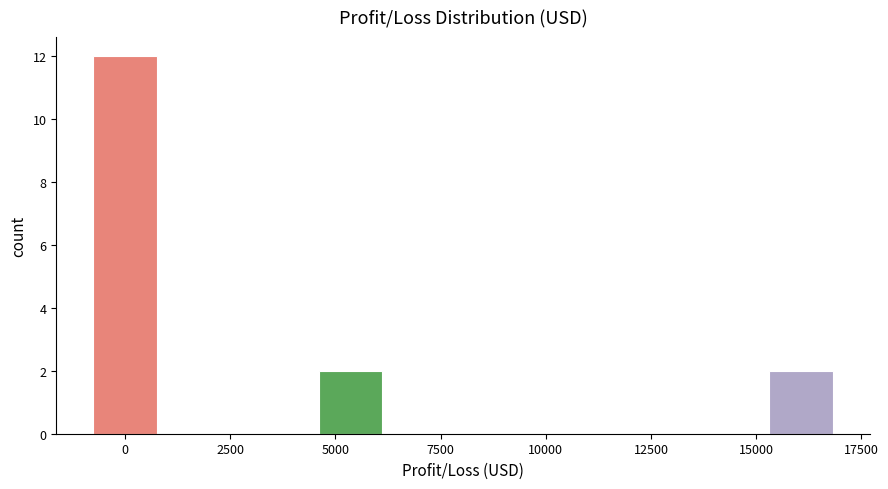

Around what value on the x-axis is the tallest bar? Give the approximate position of its centre, as read against the axis.

0